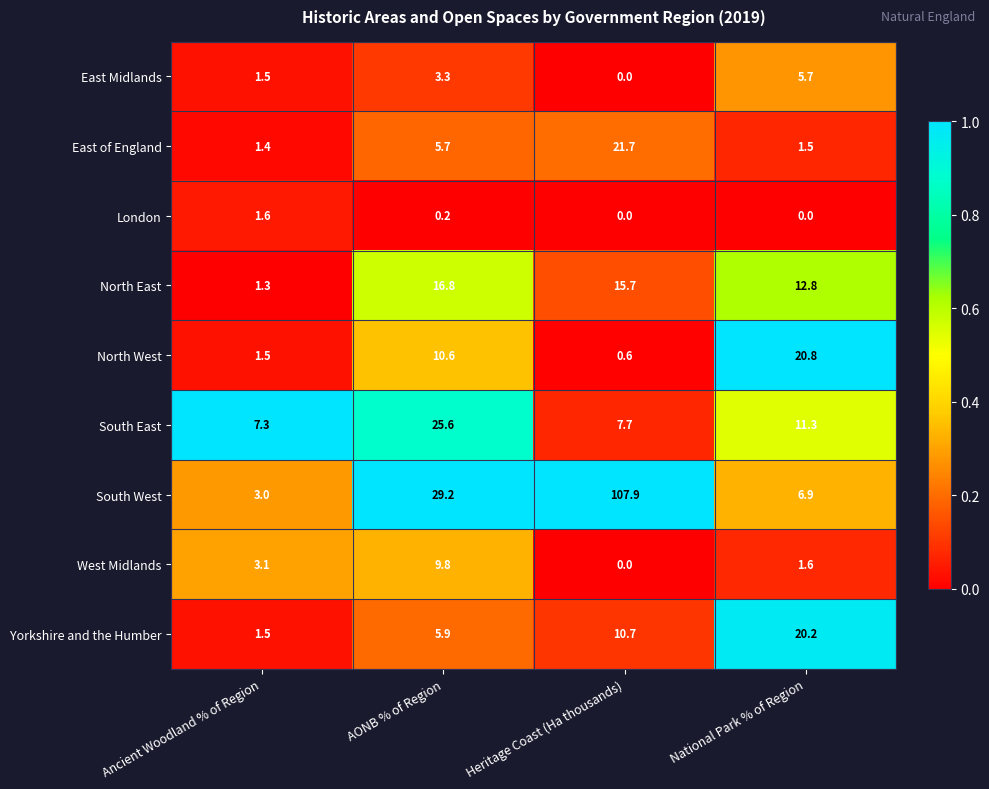

Is it true that West Midlands equals 9.8 at AONB % of Region?

True